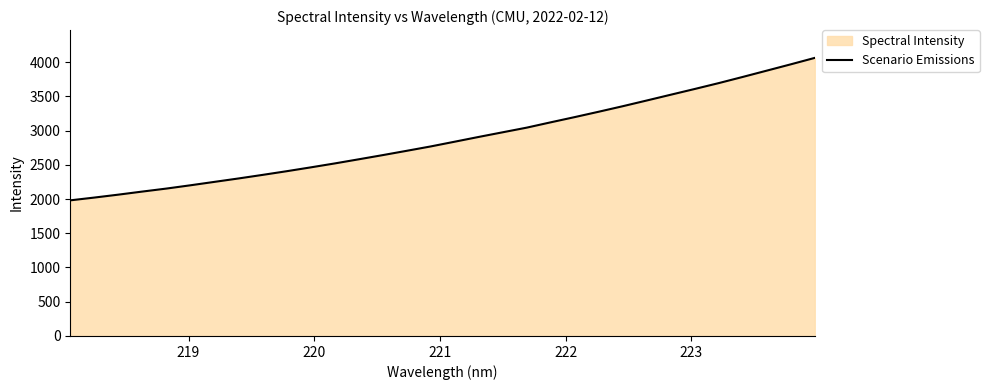

What is the difference between the maximum and minimum values?

2080.2